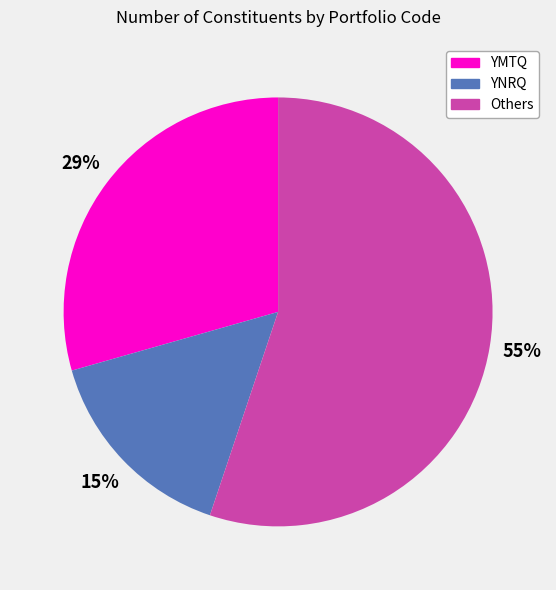

Is there any slice that represents more than half of the pie?

Yes